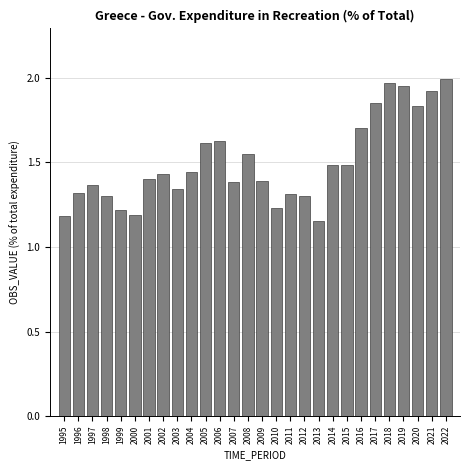

Is it true that the value at 2014 is 1.5?

True